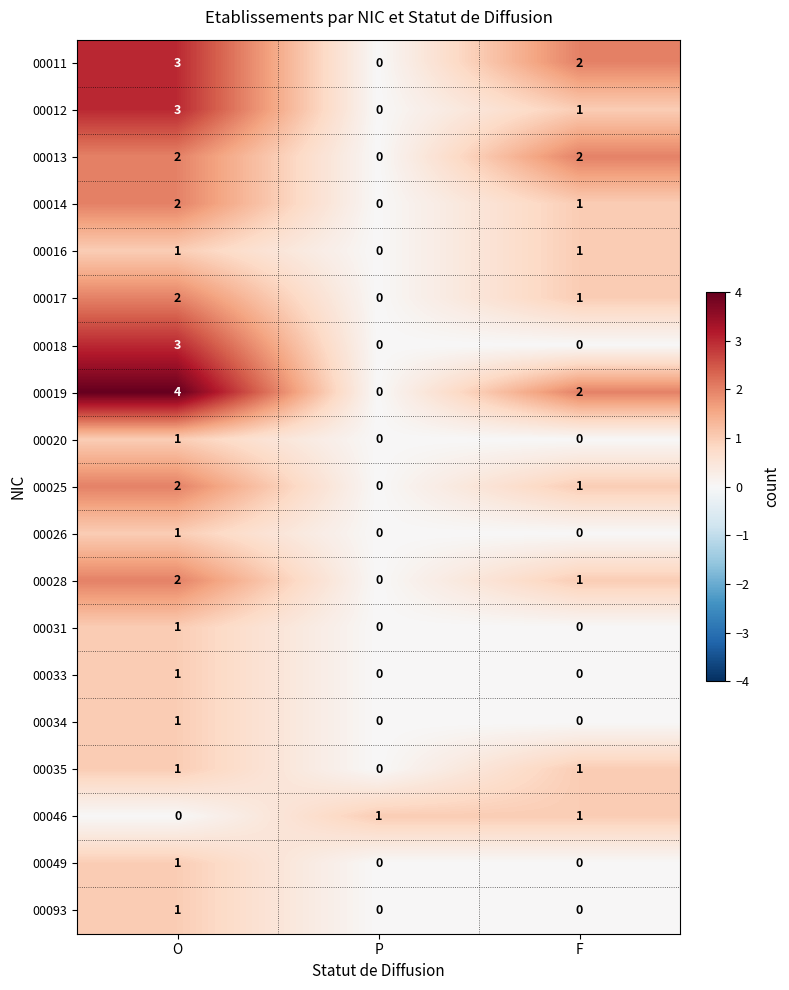

Which series has the widest spread of values?

00019